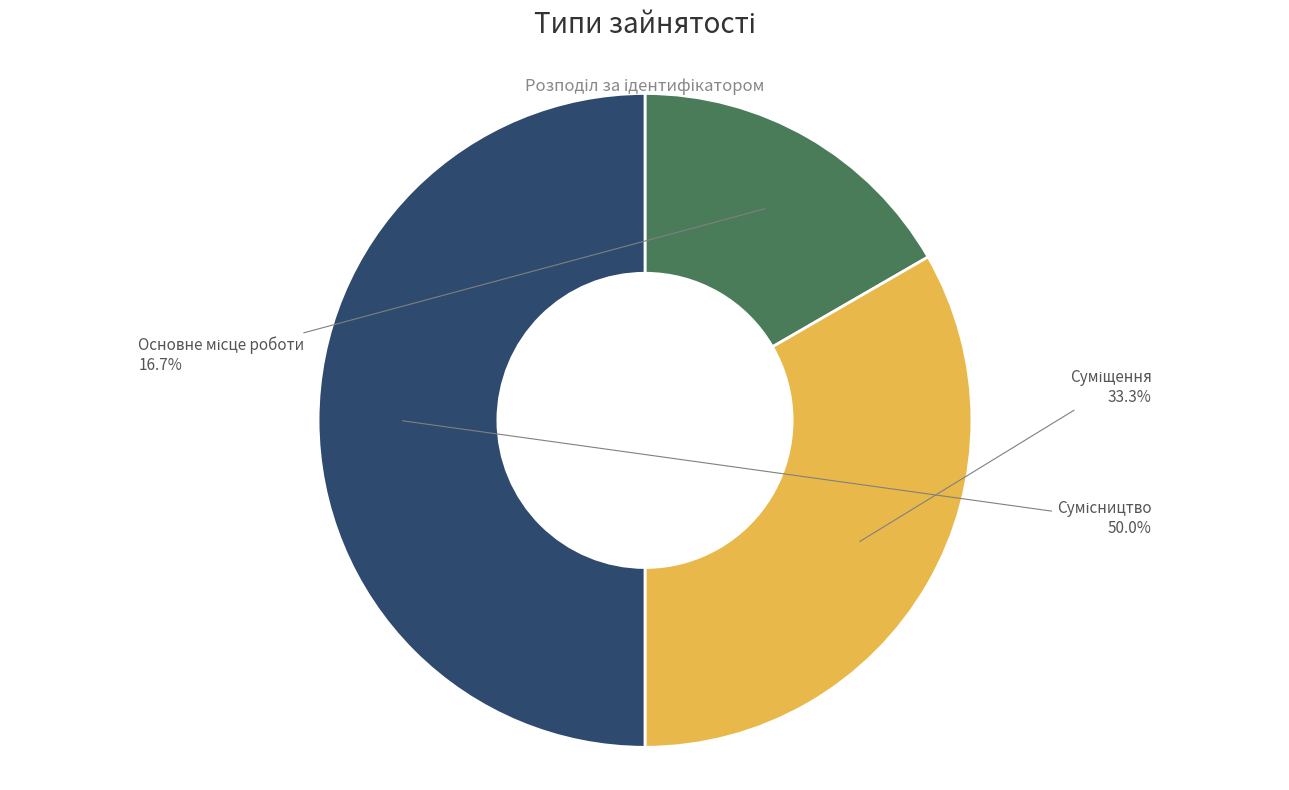

To the nearest percent, what is the difference between the largest and smallest slice percentages?

33%